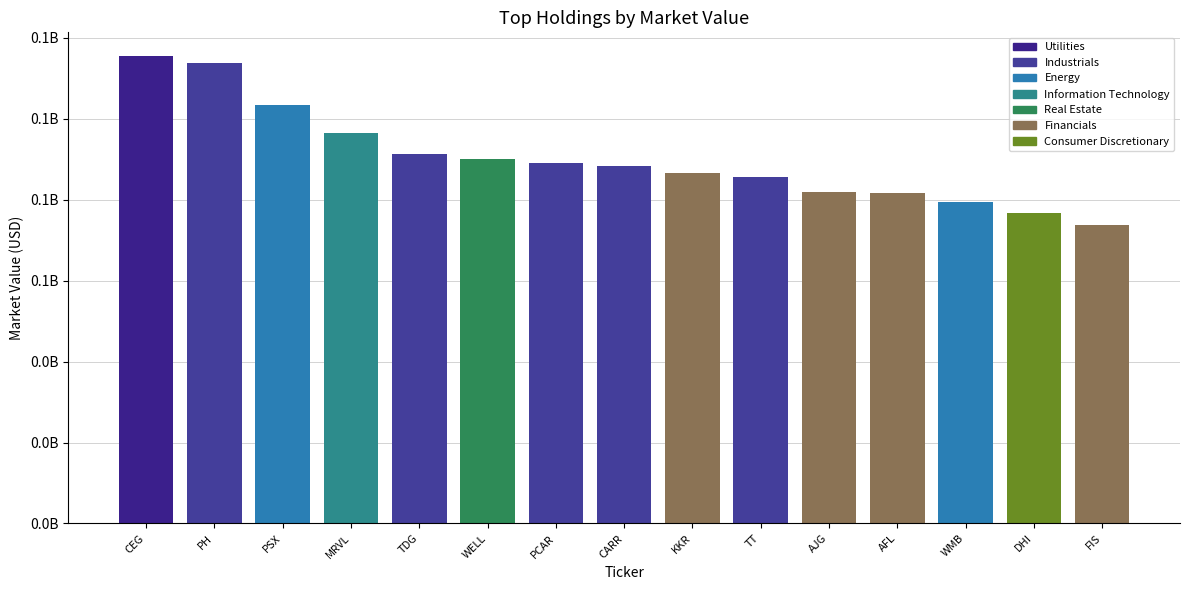

What is the value of the 11th bar from the left?

81997192.6